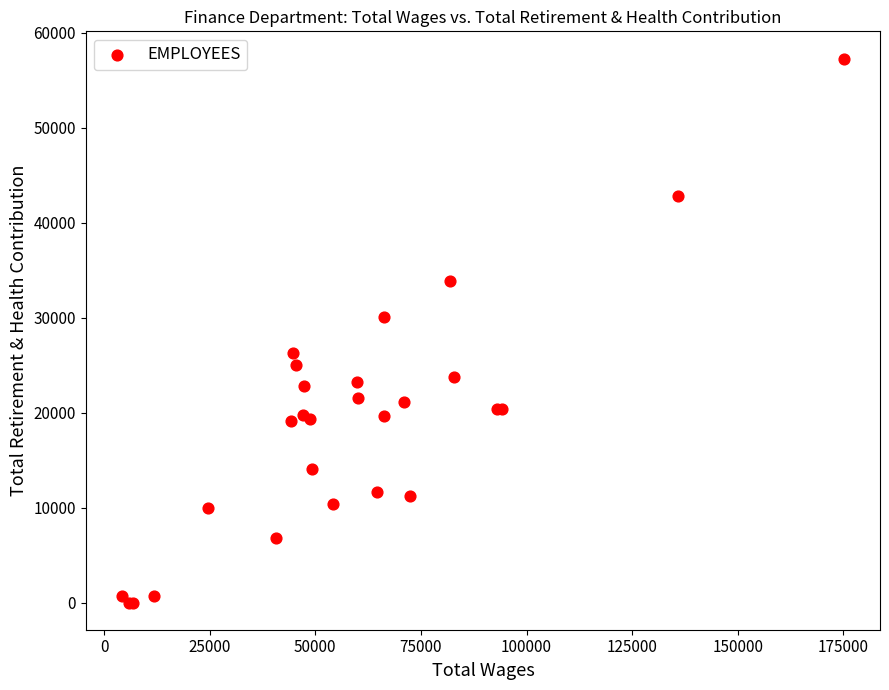

What Y value in the scatter plot is closest to 28644?

30085